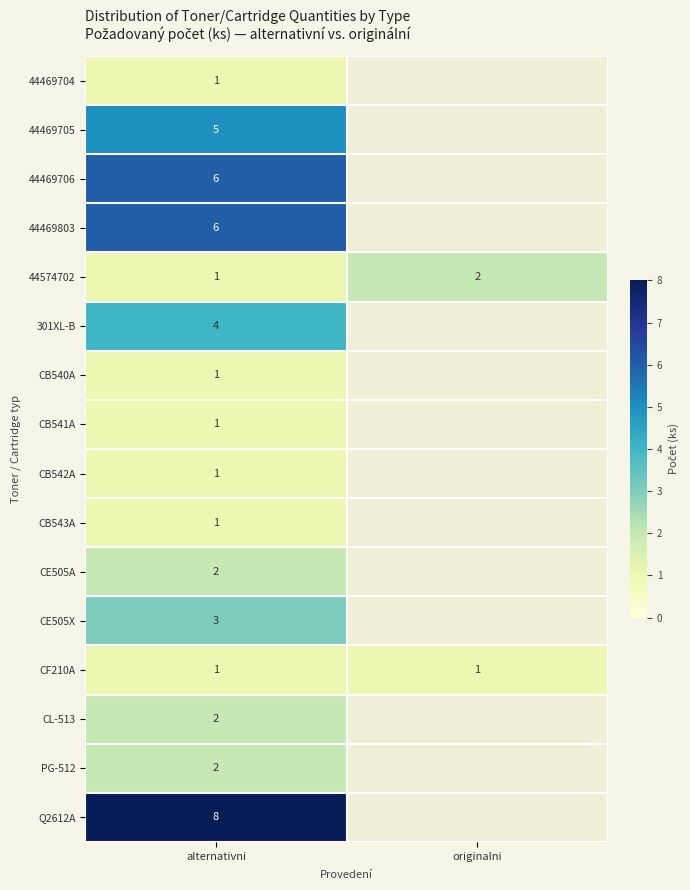

The CL-513 series shows 2 at alternativni. True or false?

True